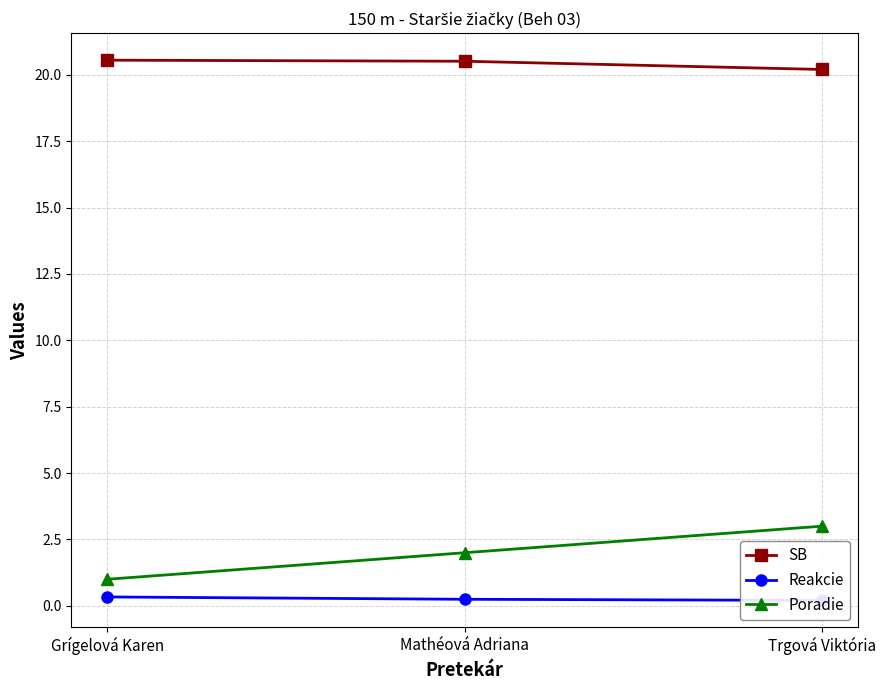

What is the difference between the maximum and minimum values in the SB series?

0.4